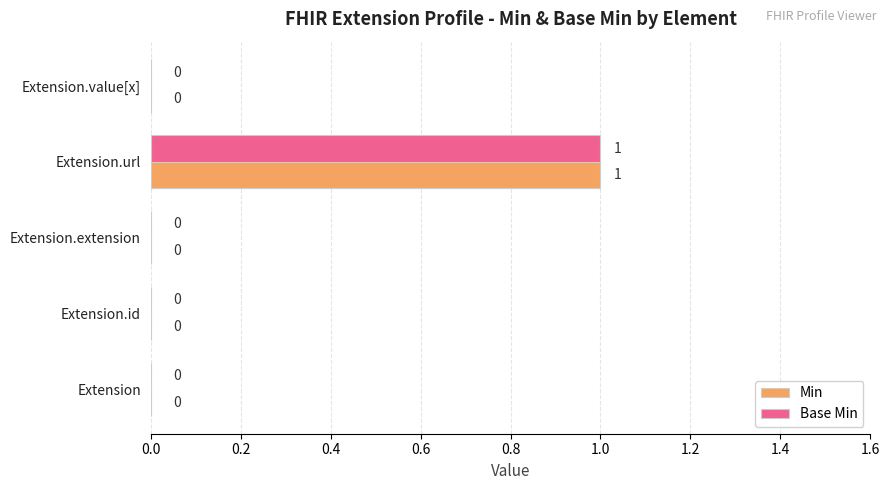

How many distinct data groups are displayed?

2